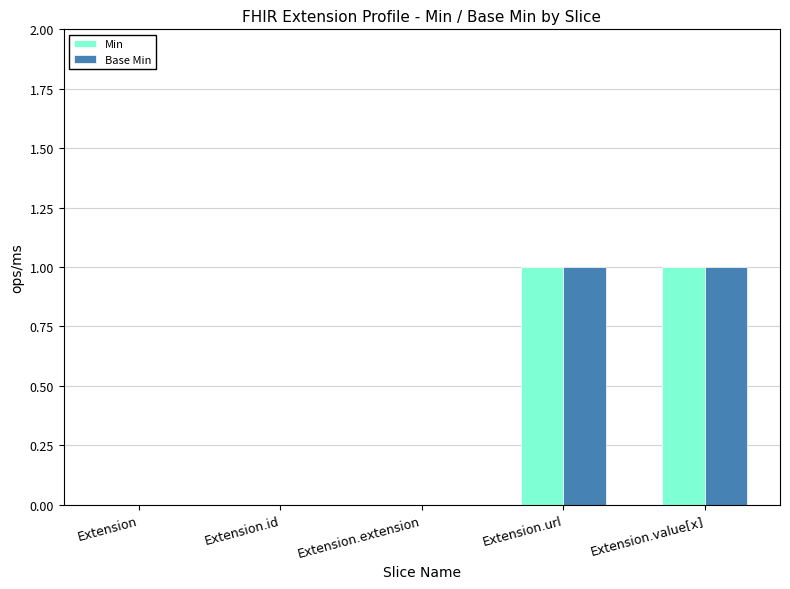

What is the approximate value of Min at Extension.value[x]?

1